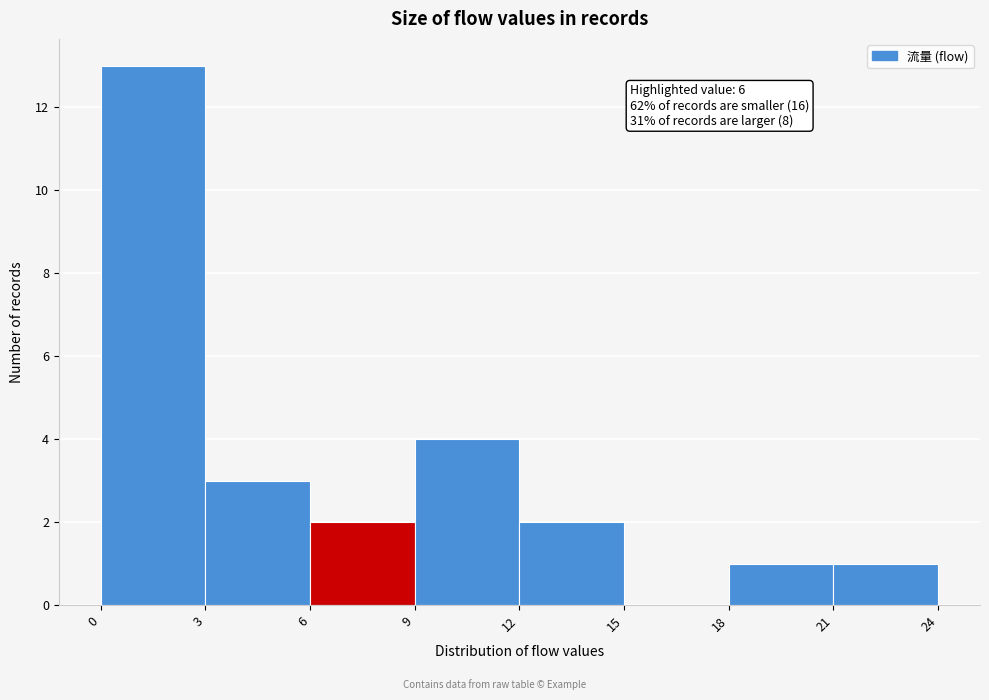

Over which range of the x-axis is the bar tallest?

0 to 3